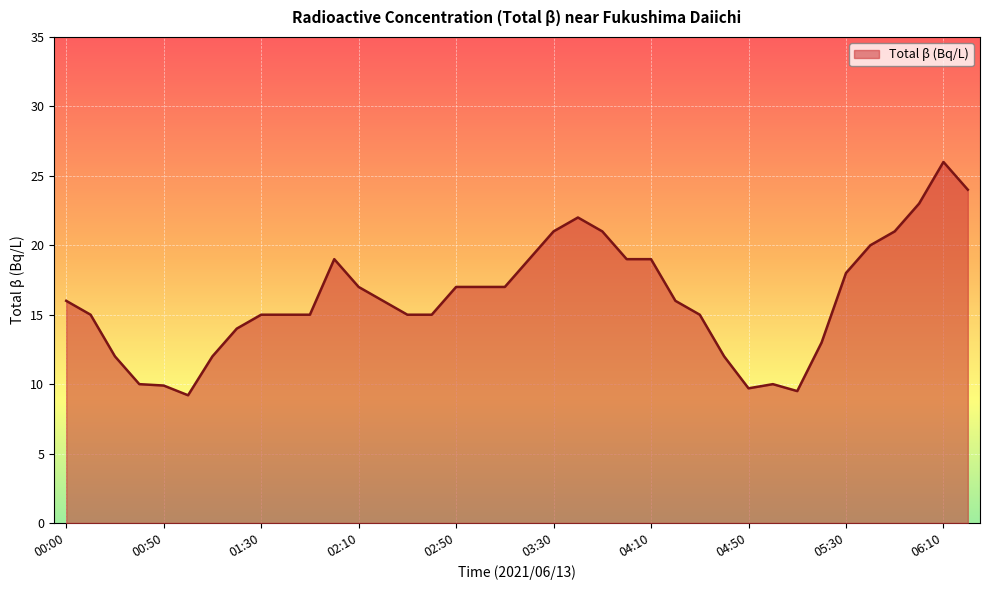

Reading left to right, what are all the values shown in this chart?

16.0	15.0	12.0	10.0	9.9	9.2	12.0	14.0	15.0	15.0	15.0	19.0	17.0	16.0	15.0	15.0	17.0	17.0	17.0	19.0	21.0	22.0	21.0	19.0	19.0	16.0	15.0	12.0	9.7	10.0	9.5	13.0	18.0	20.0	21.0	23.0	26.0	24.0